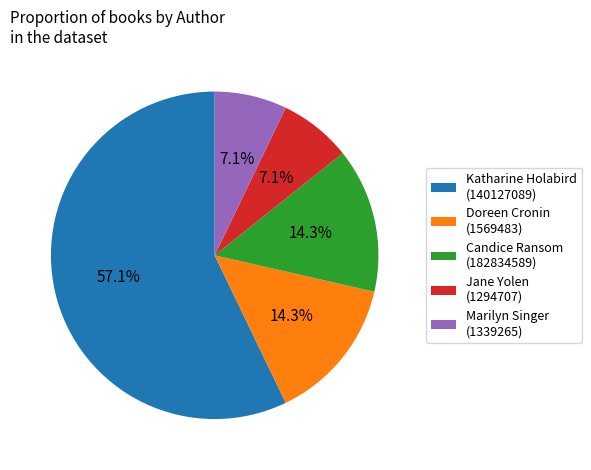

What is the ratio of the value at Jane Yolen (1294707) to the value at Candice Ransom (182834589)?

0.5